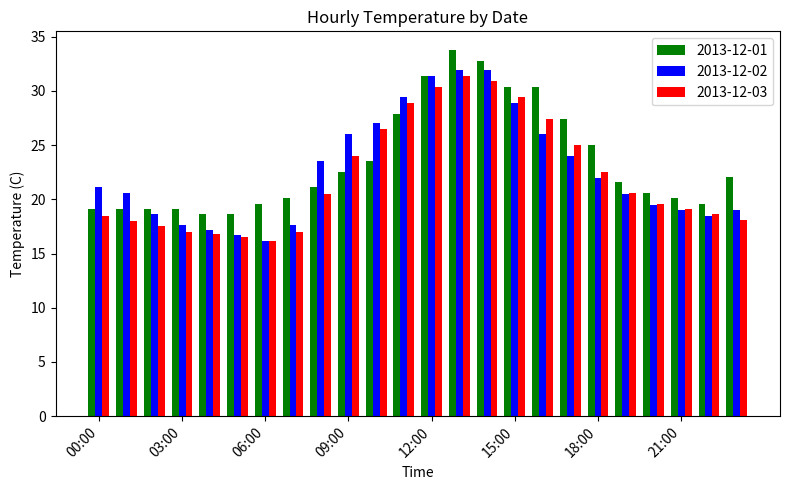

Rank the series by their average value, from lowest to highest.

2013-12-03, 2013-12-02, 2013-12-01